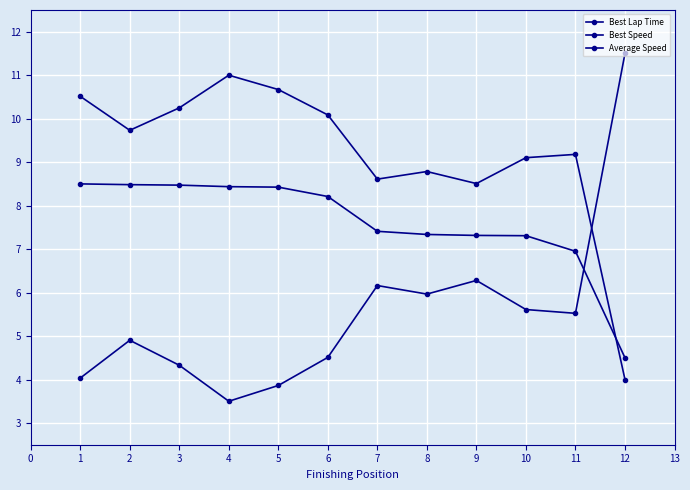

The Average Speed series shows 9.6 at 9. True or false?

False